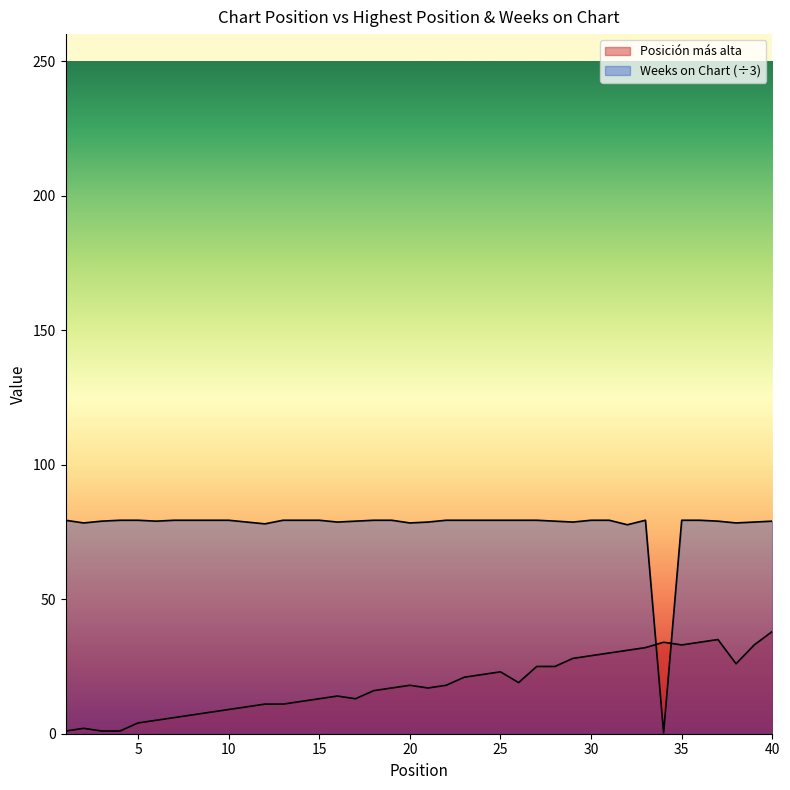

True or false: Posición más alta has a value of 23.5 at 37.

False